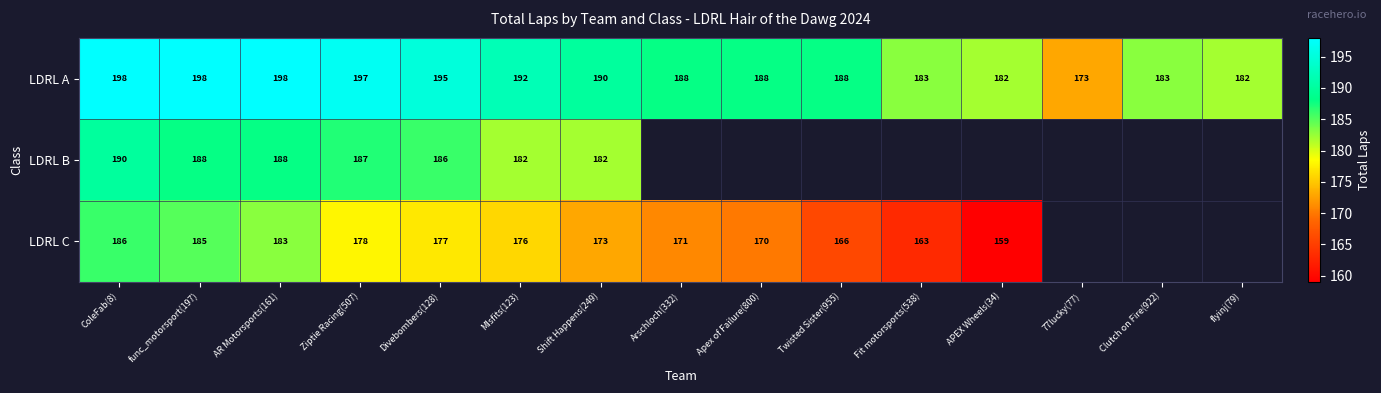

The LDRL C series shows 267 at MIsfits(123). True or false?

False